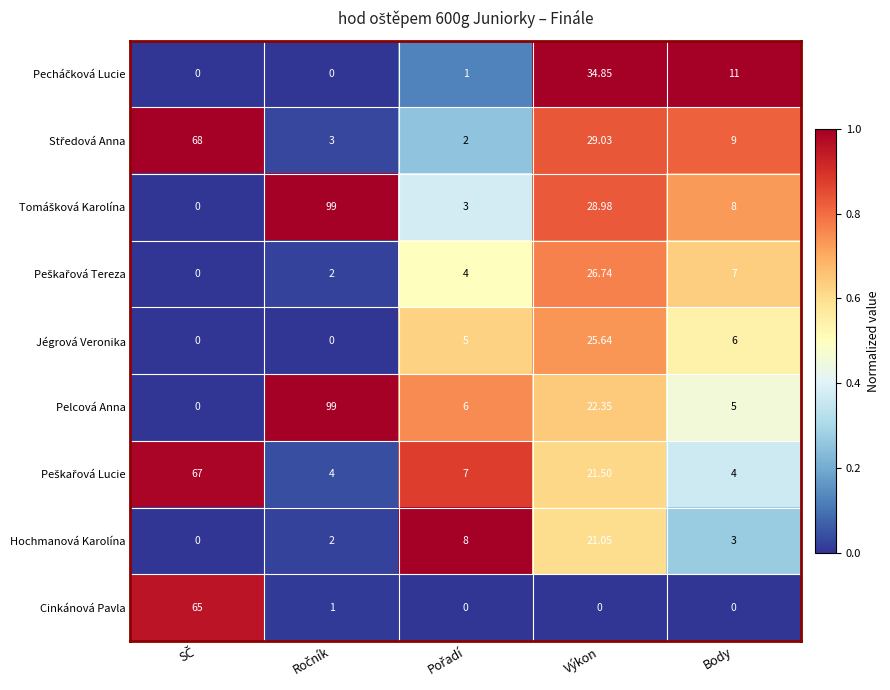

Where is Jégrová Veronika nearest to the value 12?

Body